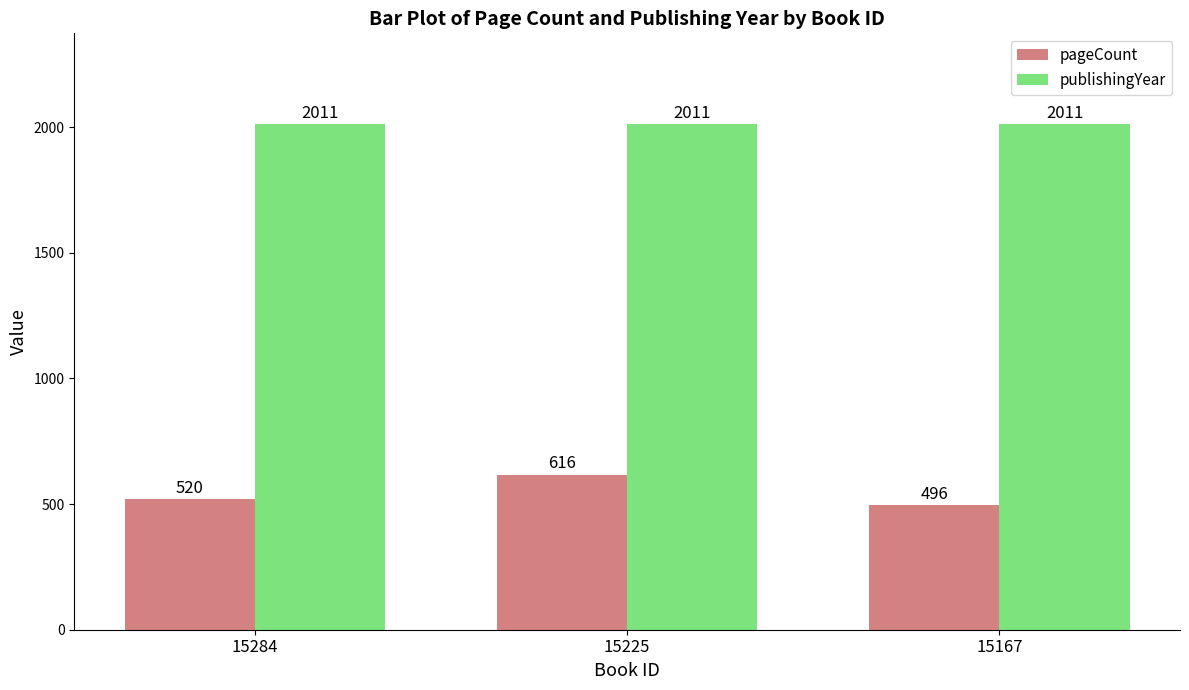

List the labels in order of pageCount value, smallest first.

15167, 15284, 15225